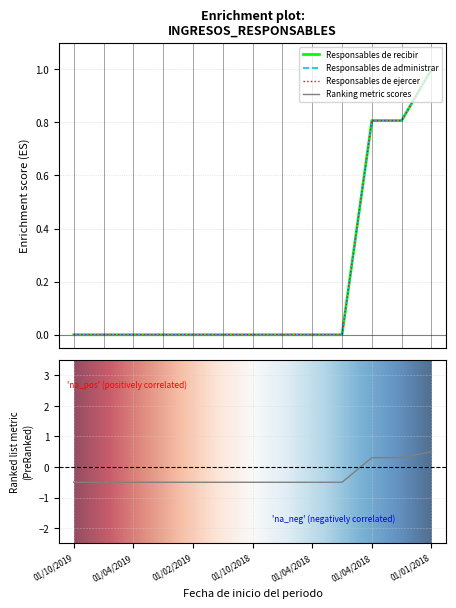

True or false: Responsables de ejercer has a value of 0.0 at 01/01/2019.

False